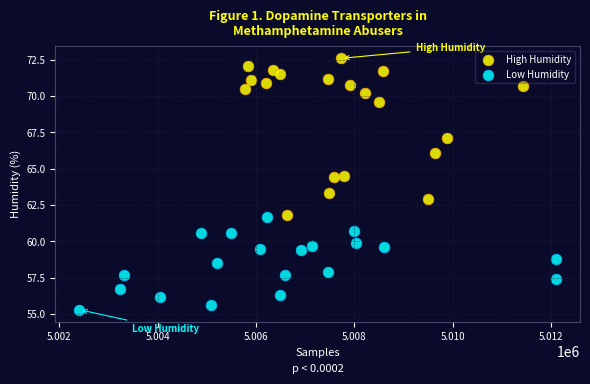

Which series contains the highest Y value?

High Humidity